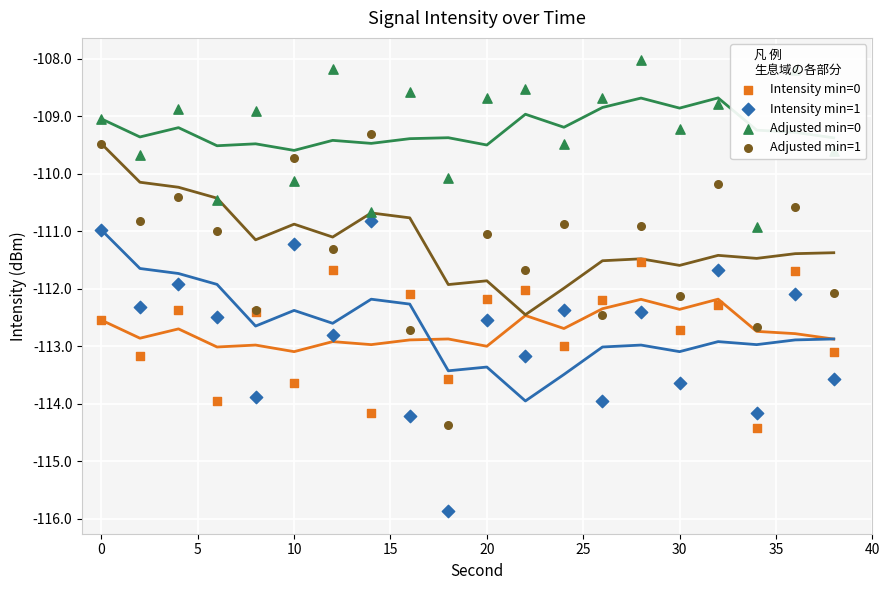

Which series has the largest Y range (max minus min)?

Intensity min=1